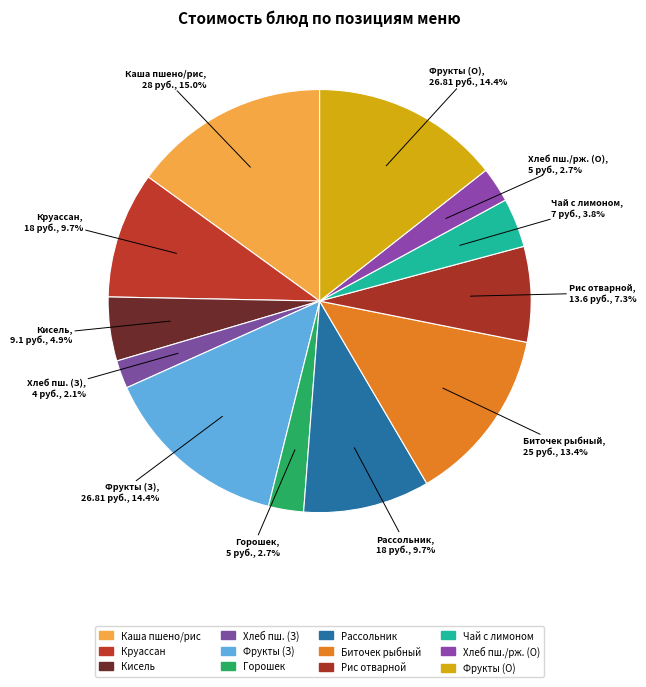

How many slices are in this pie chart?

12